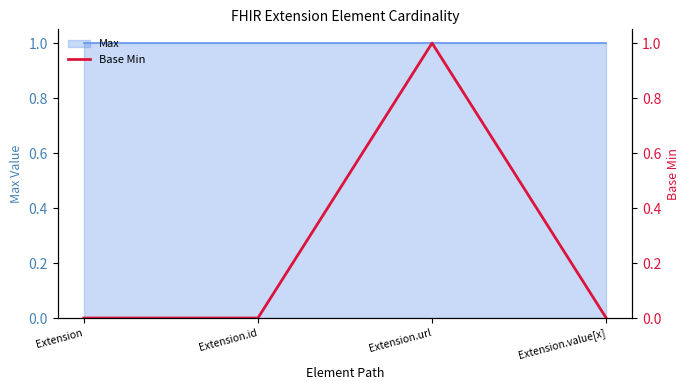

True or false: the data shows 0 at Extension.id.

True